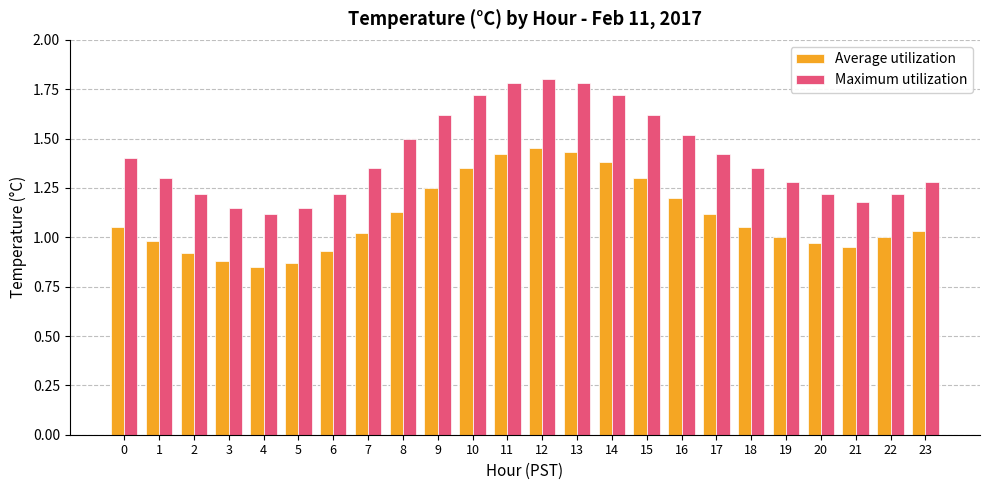

The Maximum utilization series shows 0.7 at 1. True or false?

False